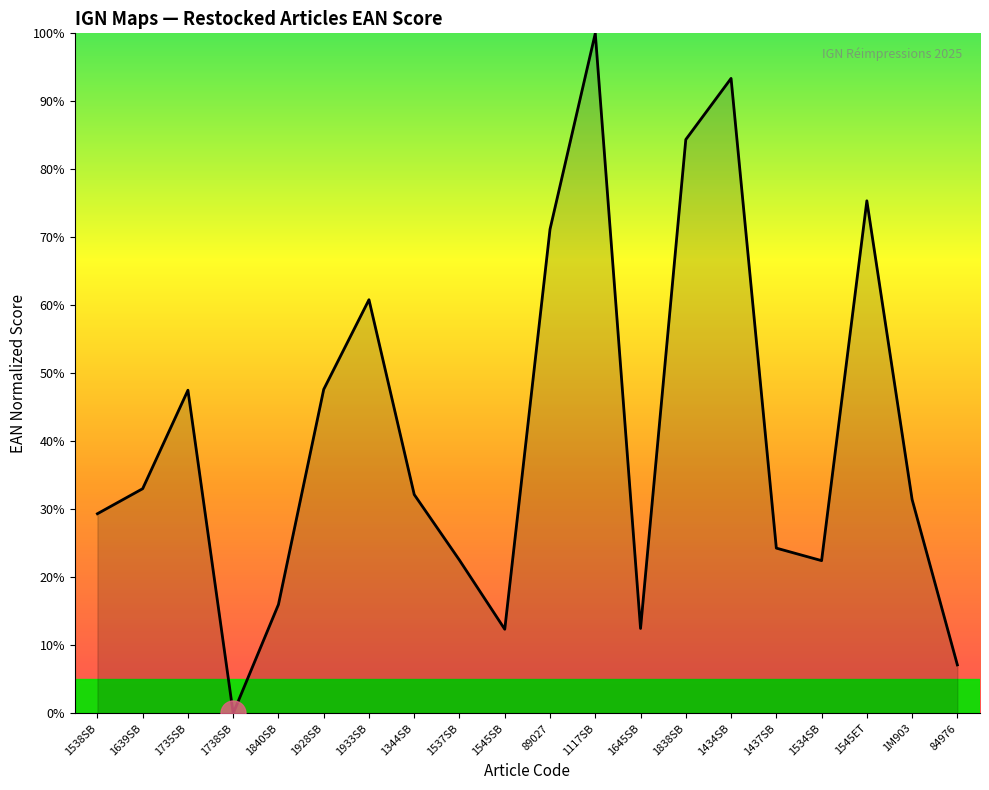

Read the value at 1117SB.

100.0